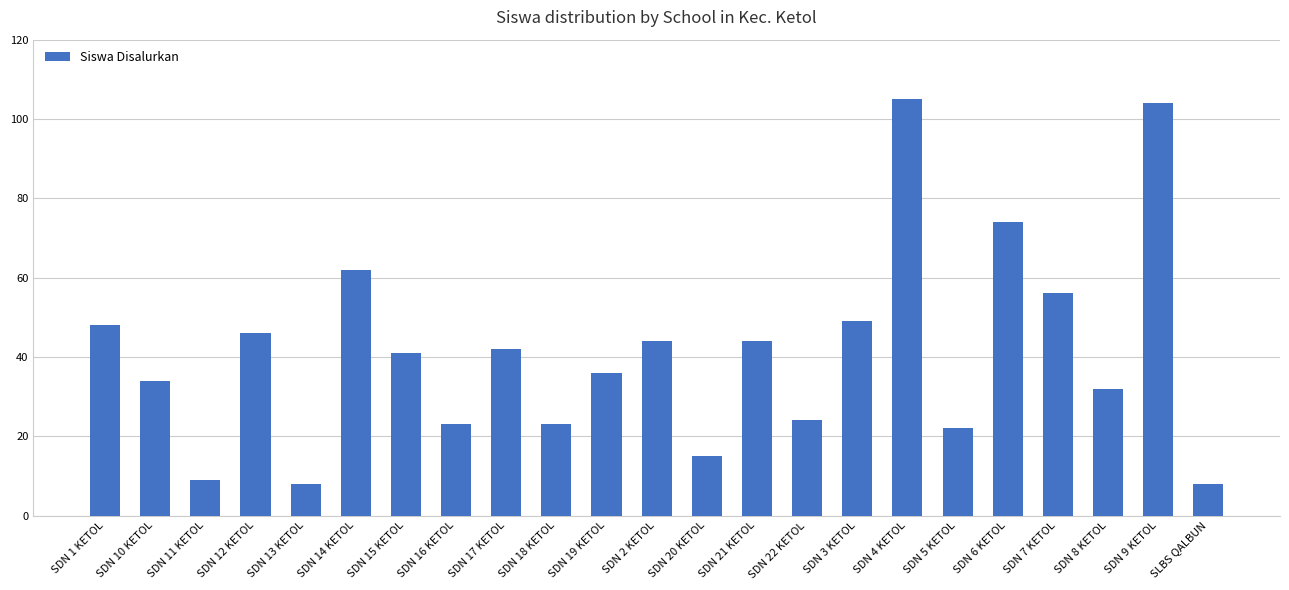

How many bars are there in total?

23